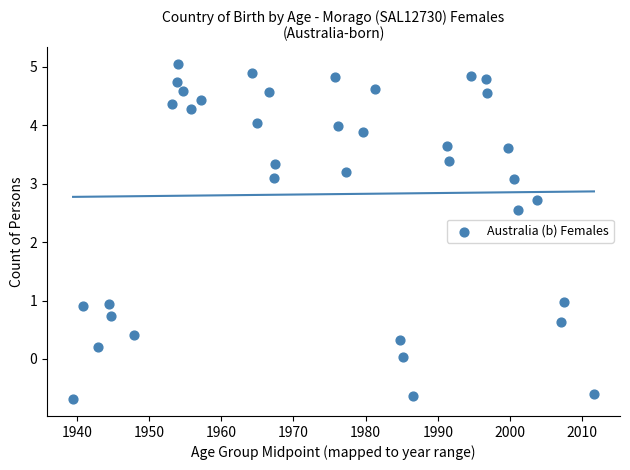

What Y value in the scatter plot is closest to 2?

2.5